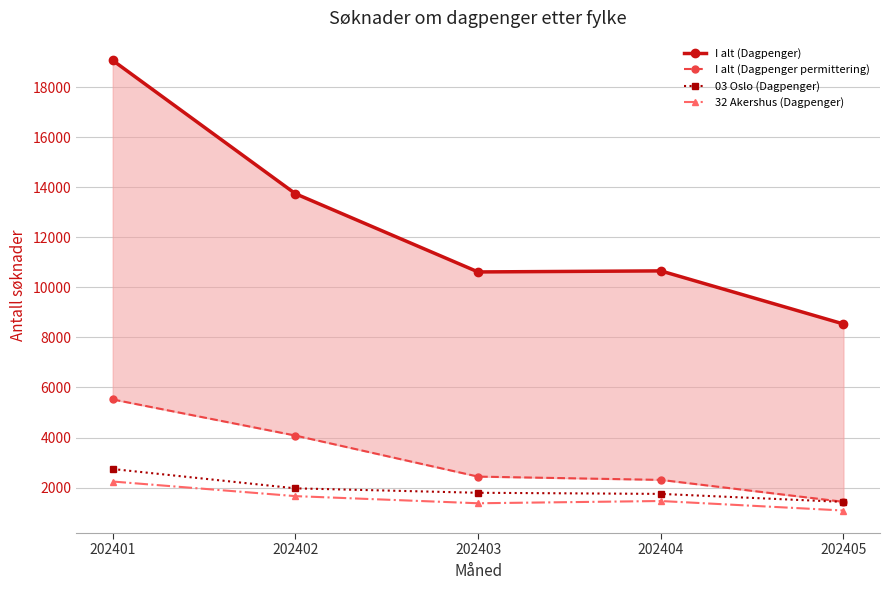

What is the value of the 03 Oslo (Dagpenger) point at the 1st from the left?

2742